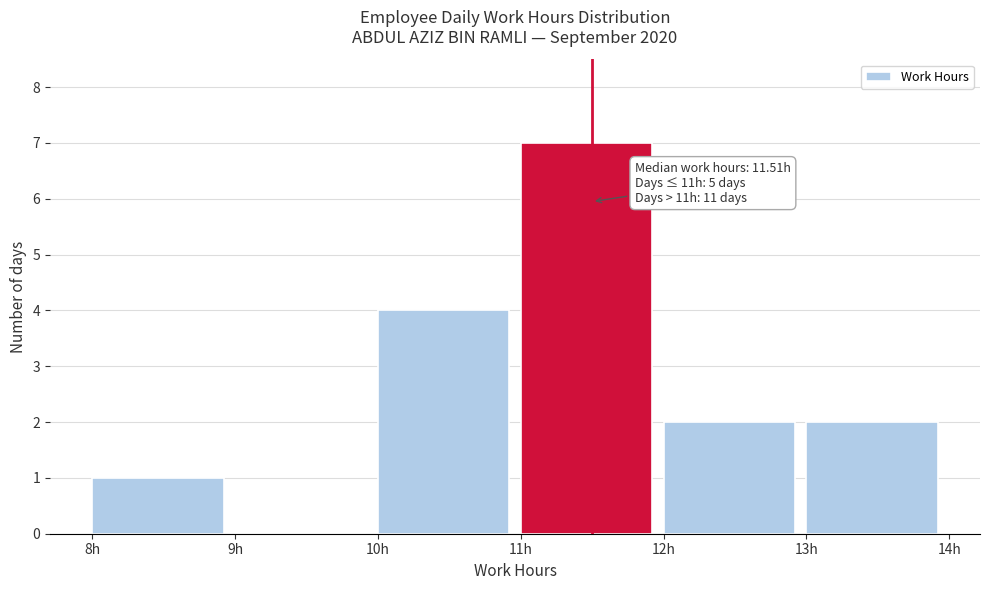

Over which range of the x-axis is the bar tallest?

11 to 12